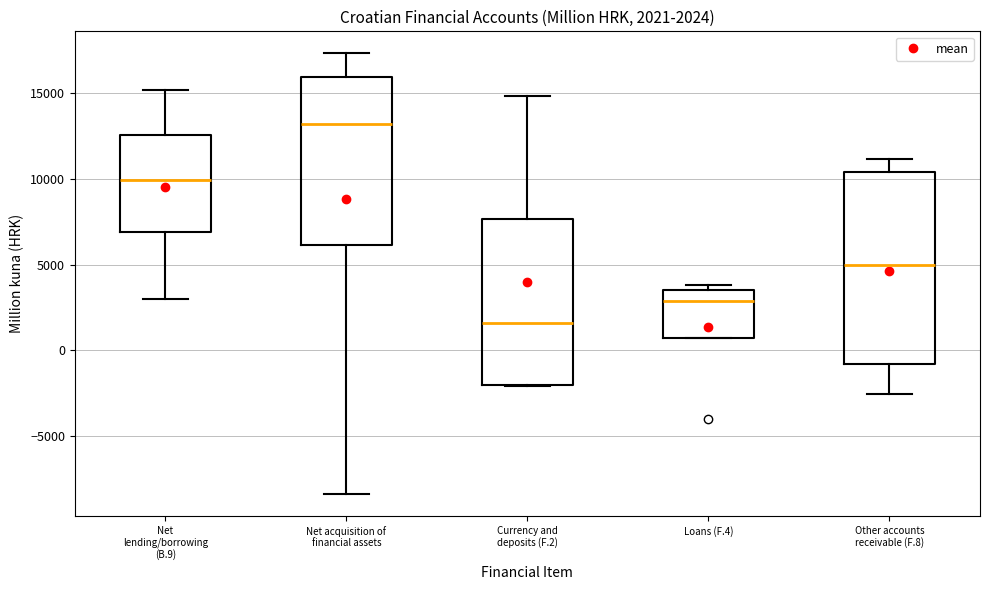

Which box's median line is the lowest?

Currency and deposits (F.2)